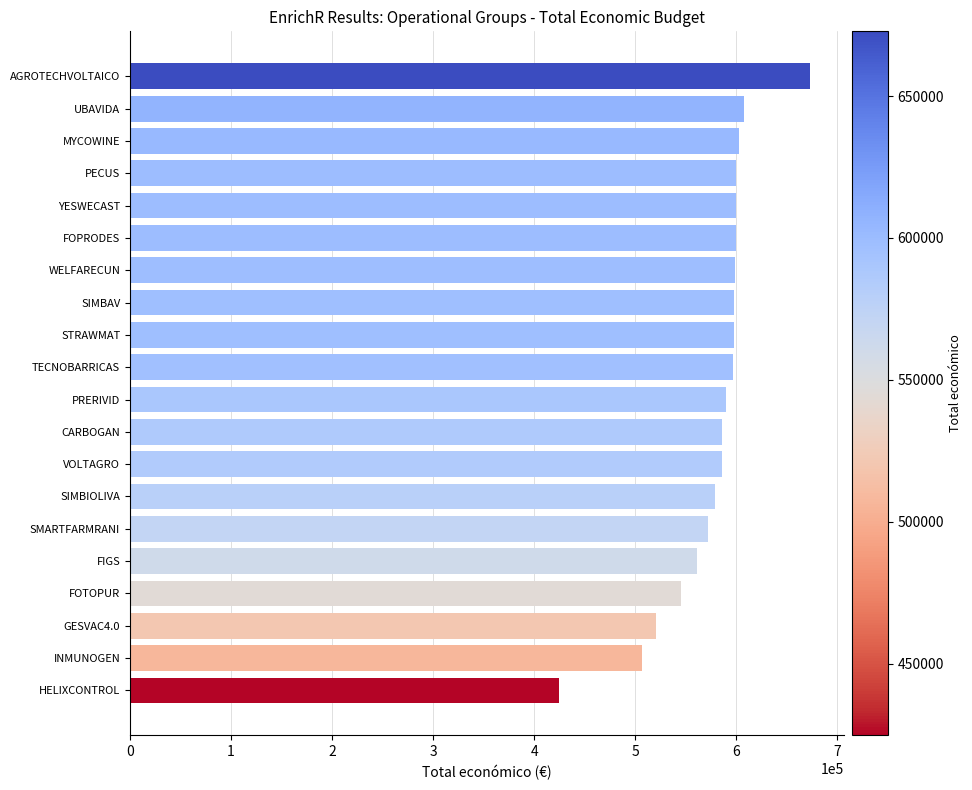

Is it true that the value at PRERIVID is 974374.2?

False